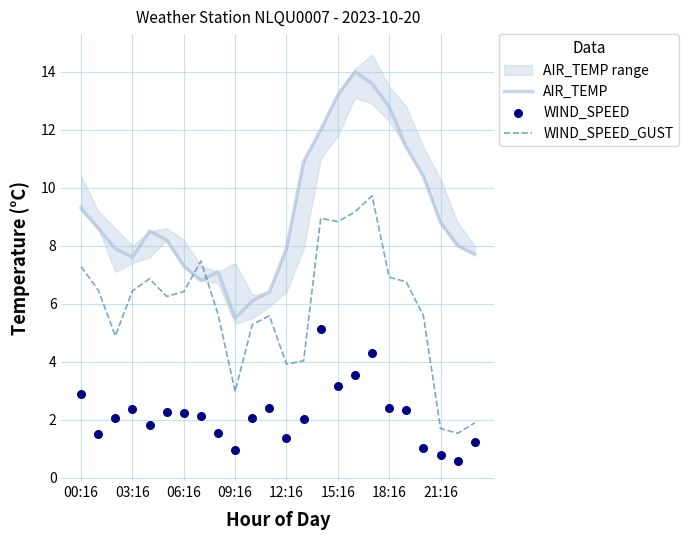

At how many categories does at least one series exceed 3?

24